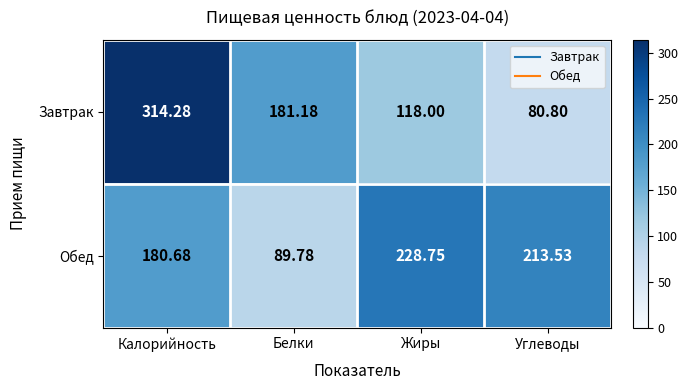

At which label is Обед closest to 159?

Калорийность